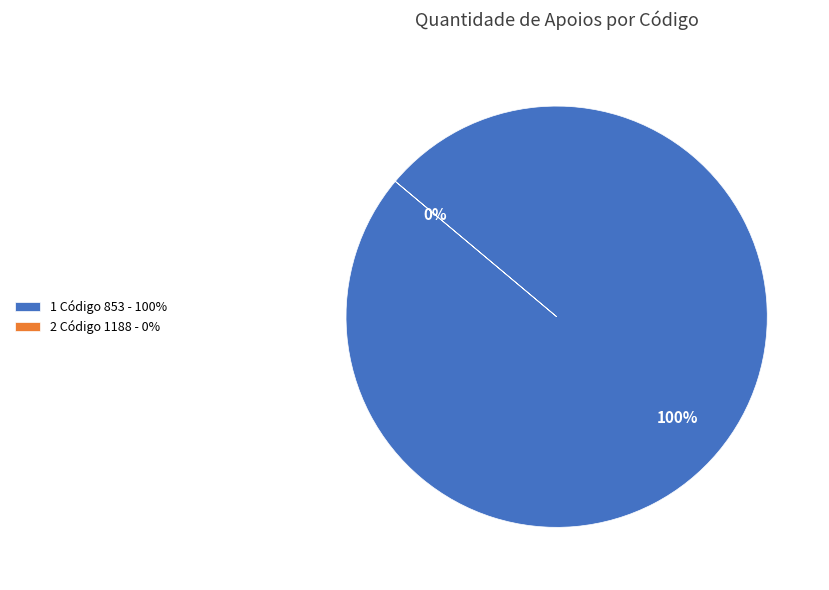

To the nearest percent, what is the difference between the 1188 and 853 slice percentages?

100%